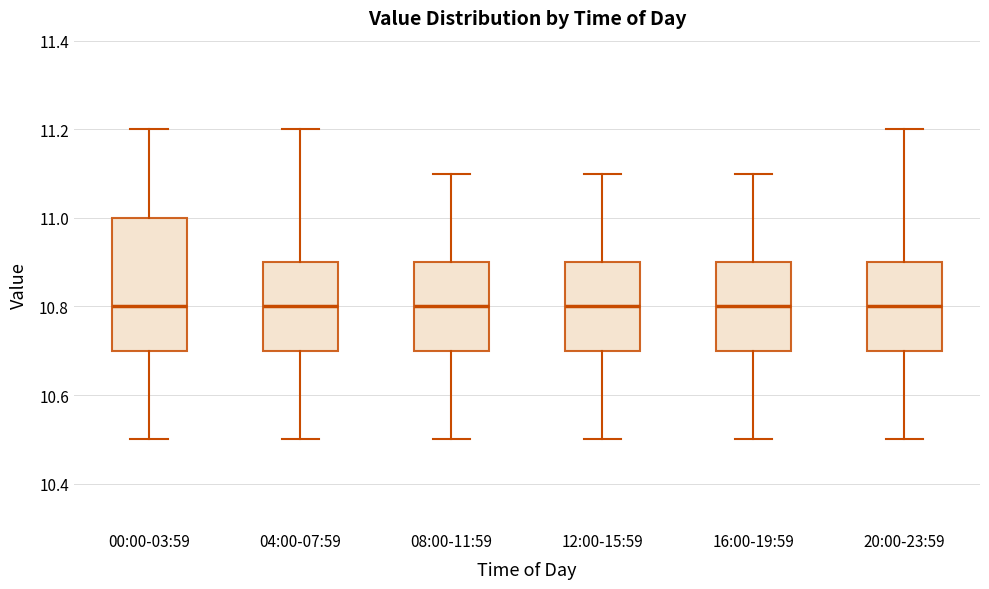

Where is the lower edge of the box for 00:00-03:59 on the y-axis? The values are not printed on the chart, so give them approximately, as read against the axis.

10.7